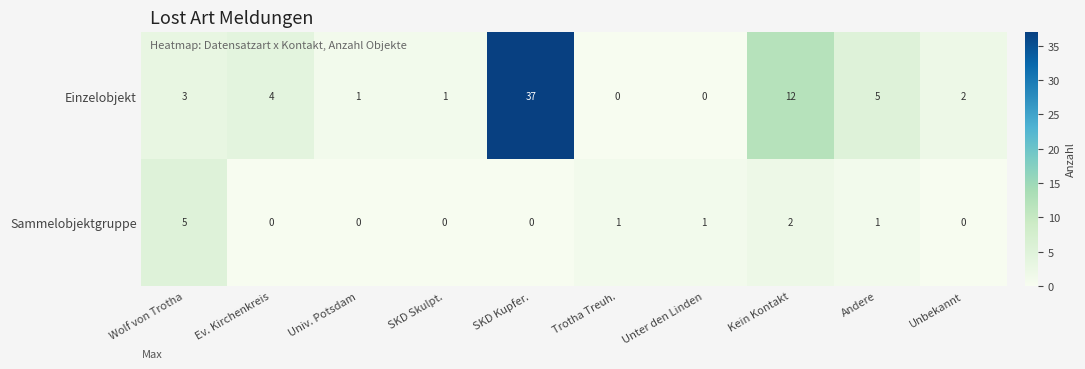

Rank the series by their average value, from lowest to highest.

Sammelobjektgruppe, Einzelobjekt